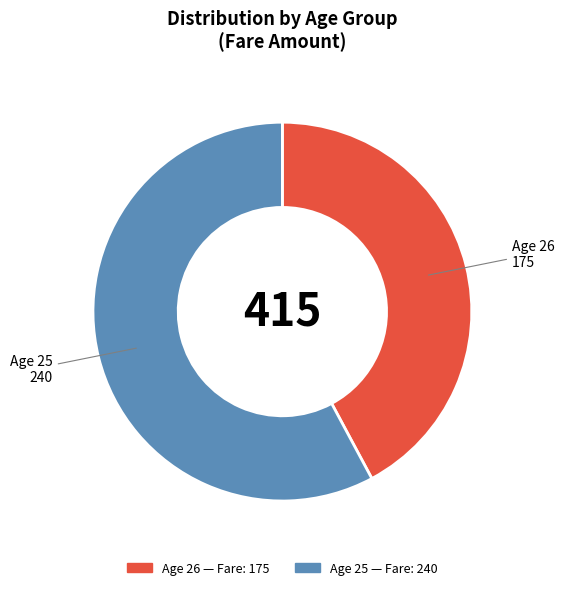

Is there a majority slice in this chart?

Yes